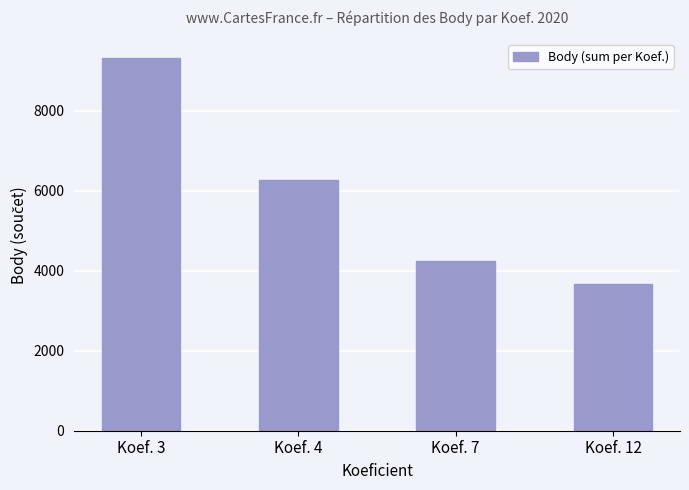

Approximately how many times larger is the value at Koef. 12 compared to Koef. 3?

0.4